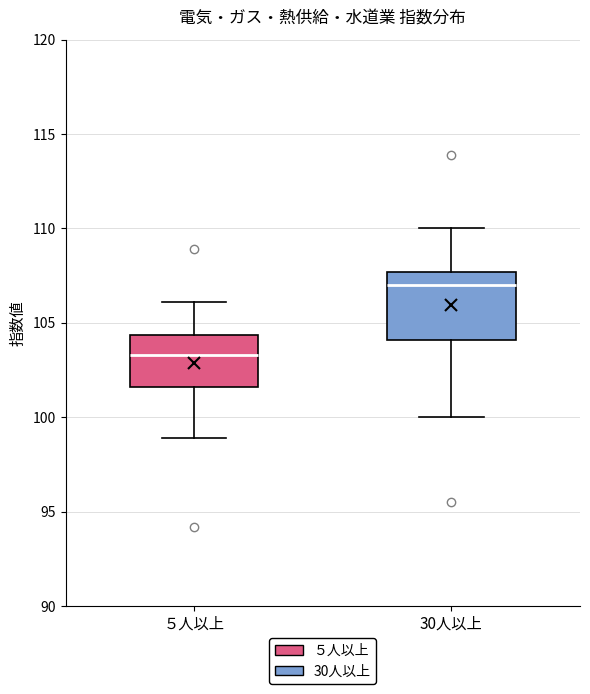

Reading left to right, transcribe this box plot: for each box, give where its median line is, the range the box spans, and where its two whiskers end, as read against the y-axis. The values are not printed on the chart, so give them approximately, as read against the axis.

５人以上: median 103.5, box 101.5 to 104.5, whiskers 99.0 to 106.0
30人以上: median 107.0, box 104.0 to 107.5, whiskers 100.0 to 110.0